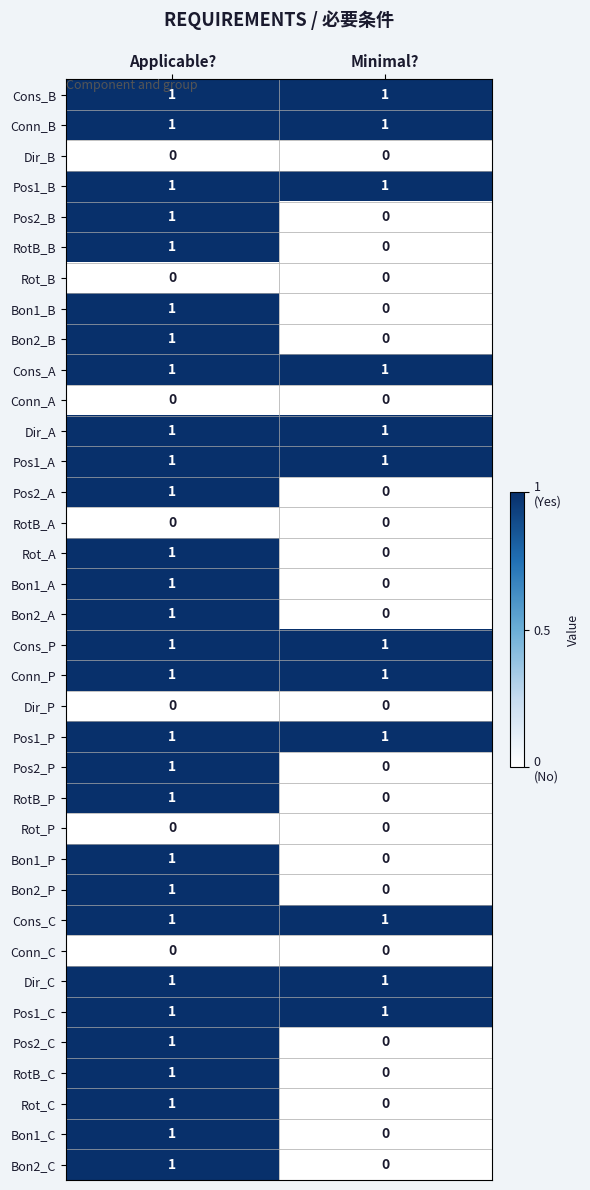

Where is Rot_C nearest to the value 0?

Minimal?